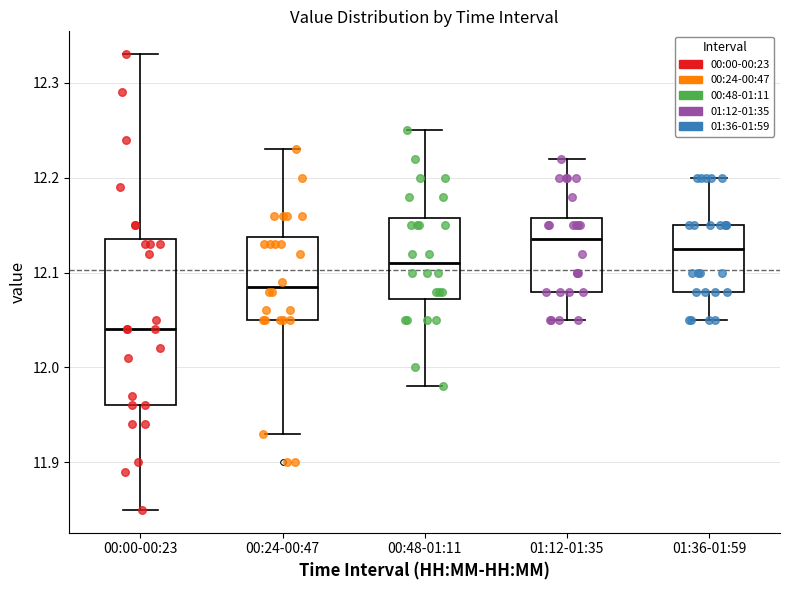

Where is the lower edge of the box for 01:36-01:59 on the y-axis? The values are not printed on the chart, so give them approximately, as read against the axis.

12.08